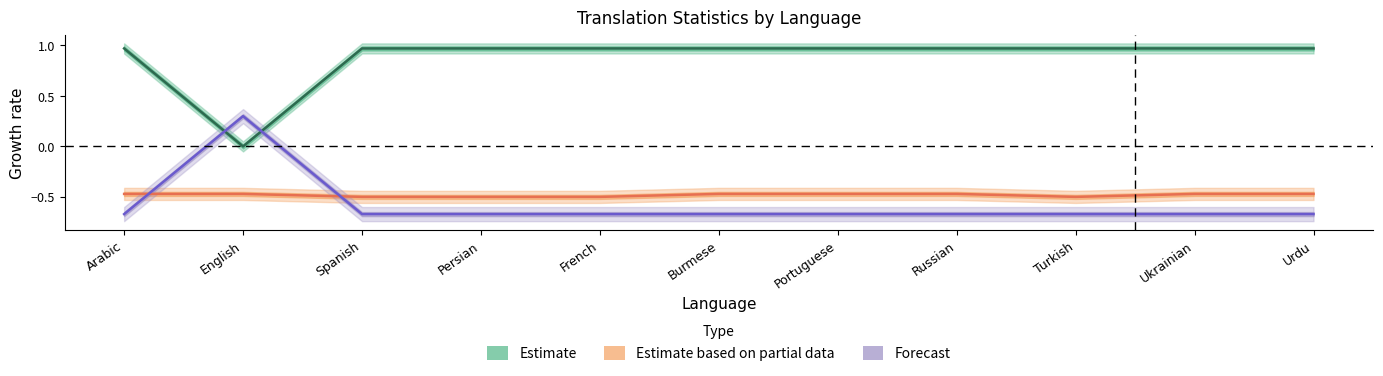

True or false: Estimate has more than 2 interior local peaks.

False